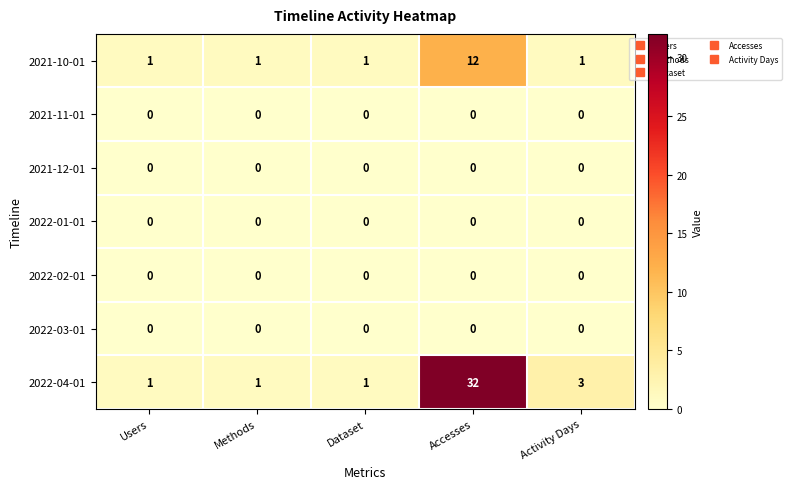

The 2022-04-01 series shows 1 at Dataset. True or false?

True